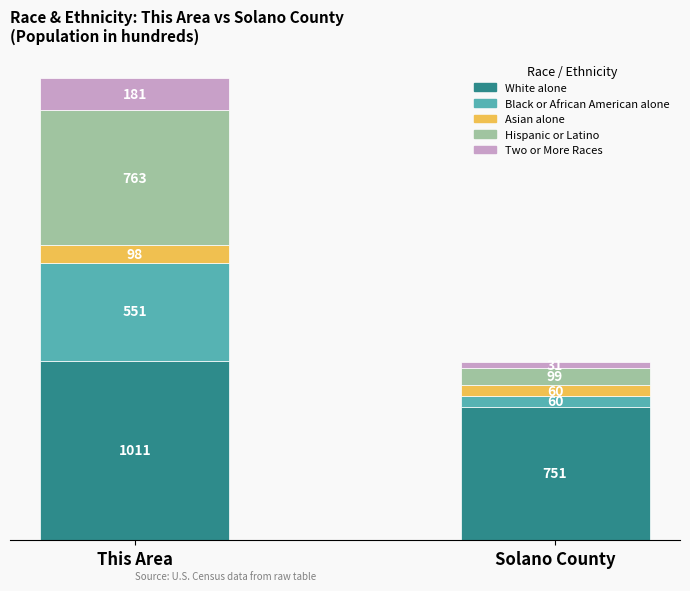

At which category is the sum across all series the highest?

This Area